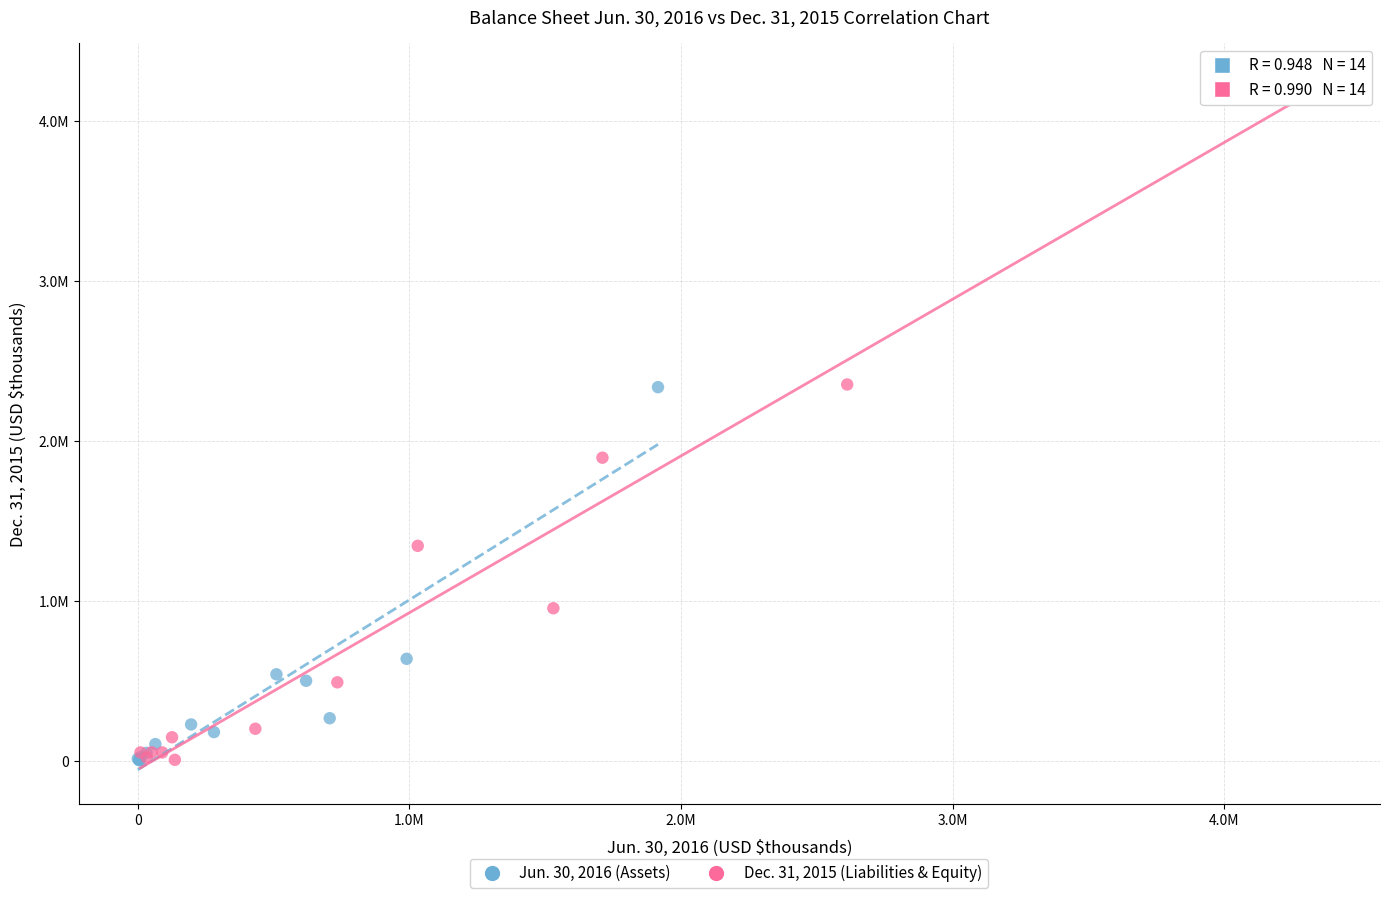

Which series reaches the maximum Y coordinate?

Dec. 31, 2015 (Liabilities & Equity)